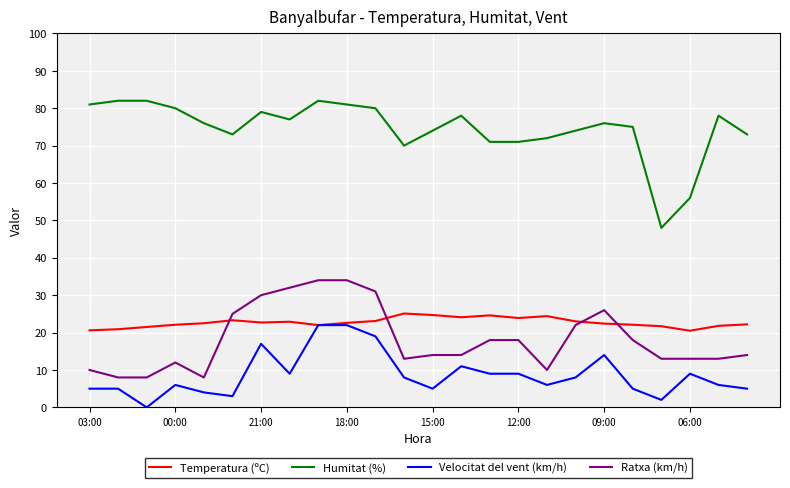

Count the number of data series in this chart.

4